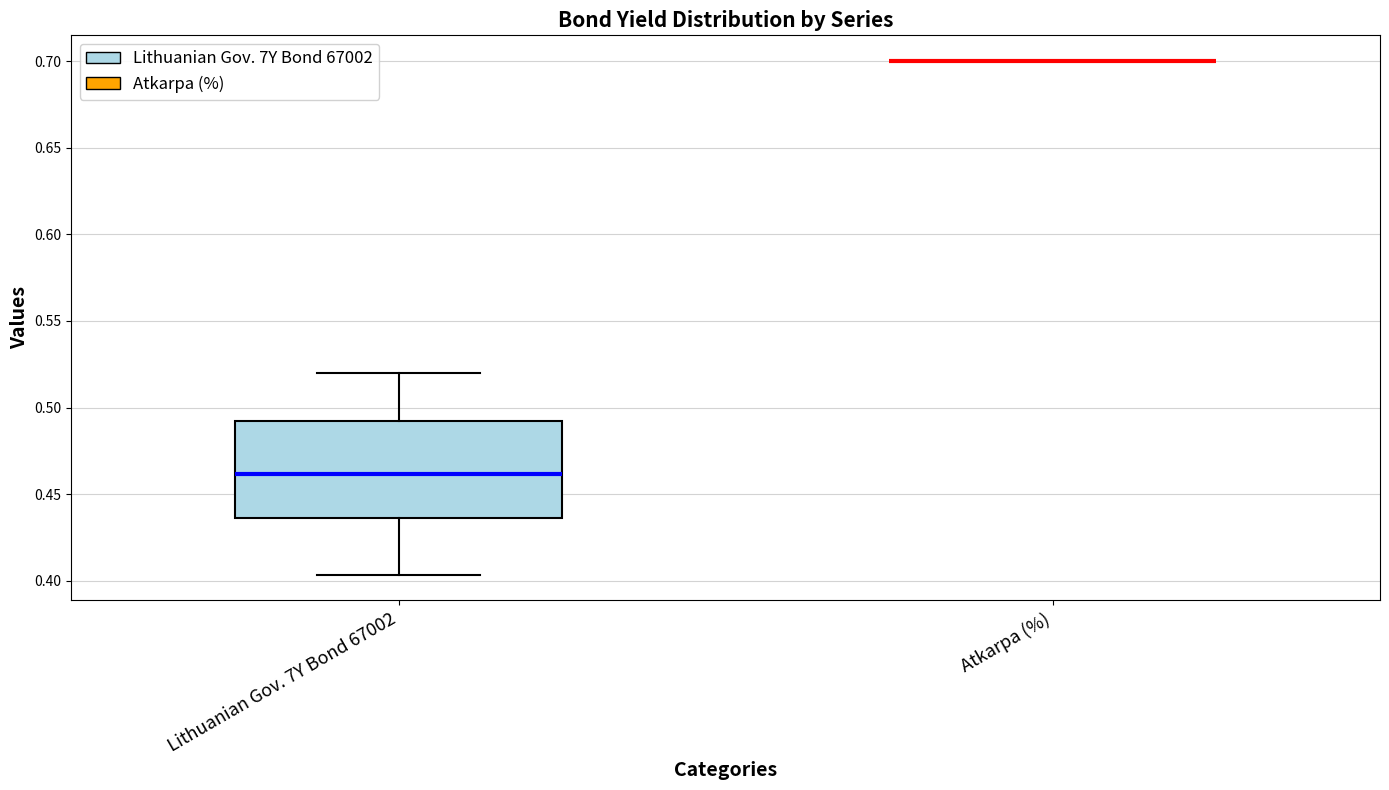

Where does the median line of the box for Lithuanian Gov. 7Y Bond 67002 sit on the y-axis? The values are not printed on the chart, so give them approximately, as read against the axis.

0.460